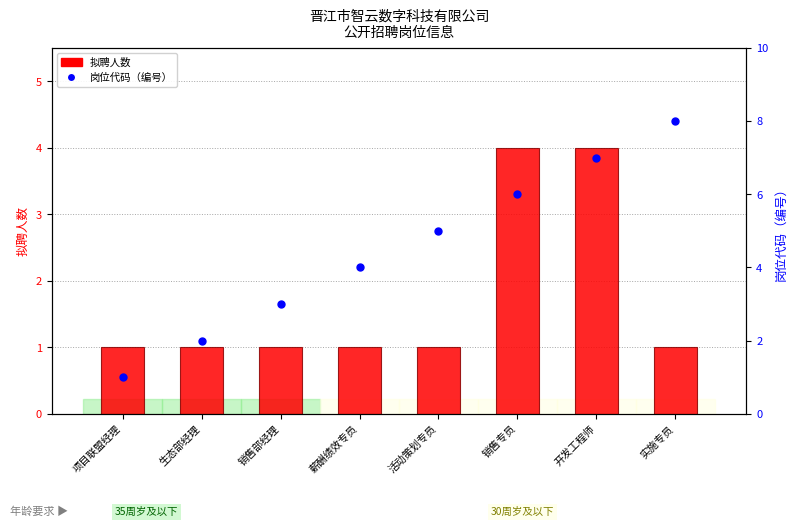

At which category is the sum across all series the highest?

开发工程师